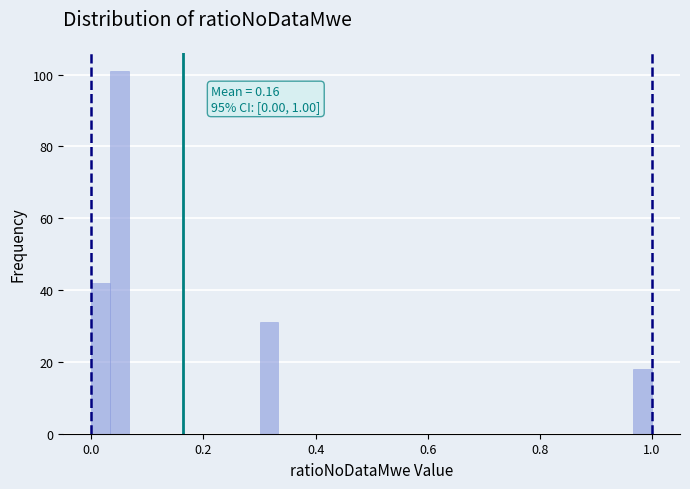

Read against the x-axis, roughly where is the centre of the tallest bar?

0.06